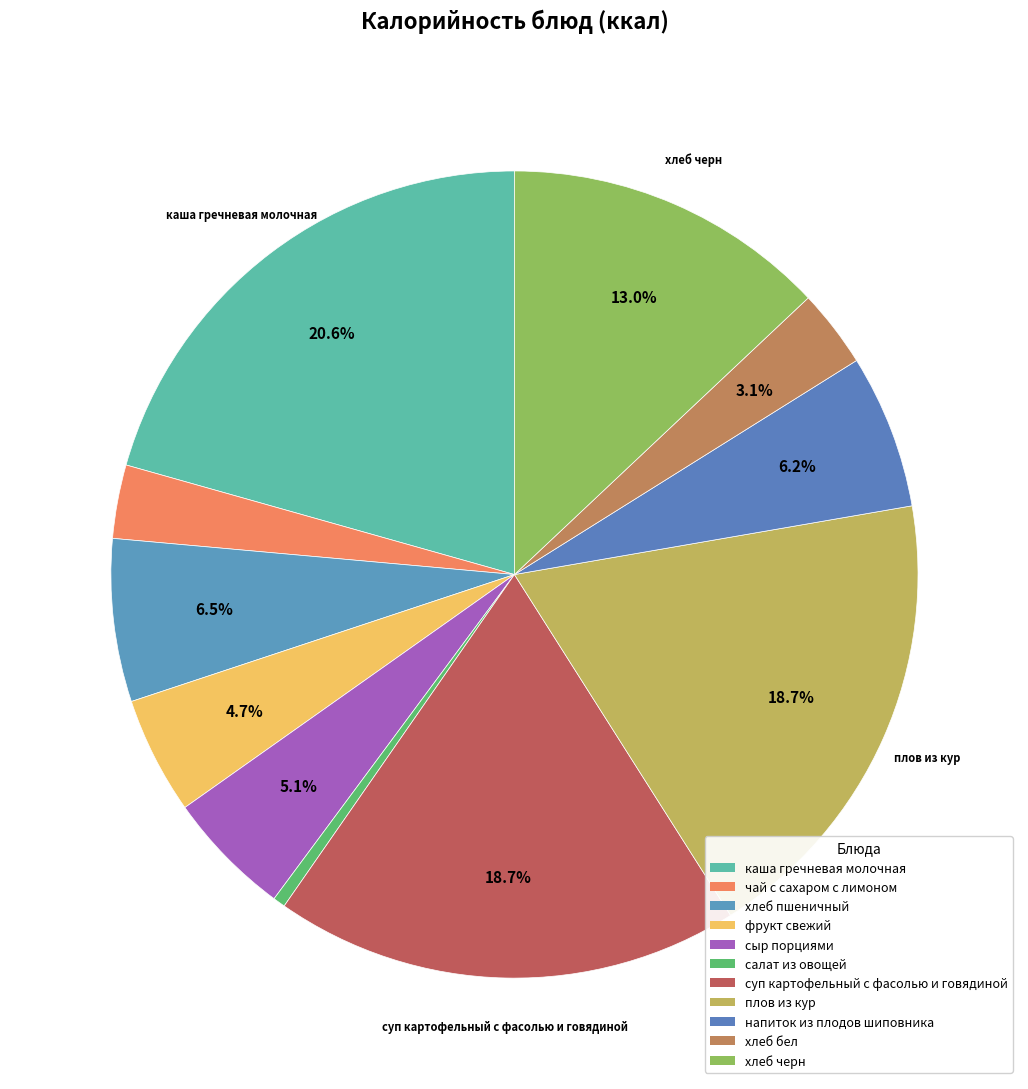

Between каша гречневая молочная and салат из овощей, which is larger?

каша гречневая молочная